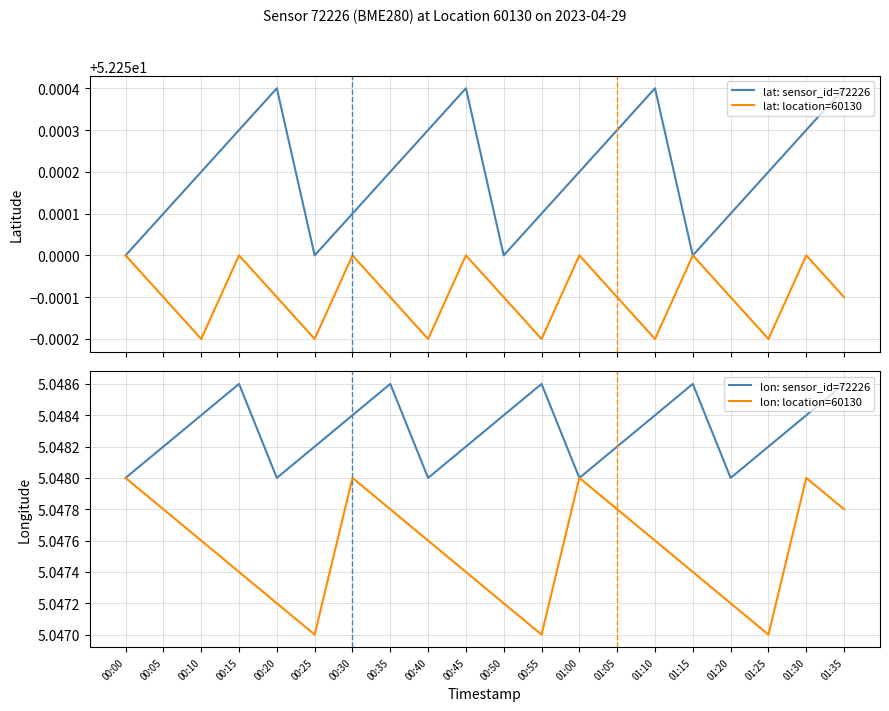

In lat: location=60130, how many points are lower than both neighbors (excluding endpoints)?

6